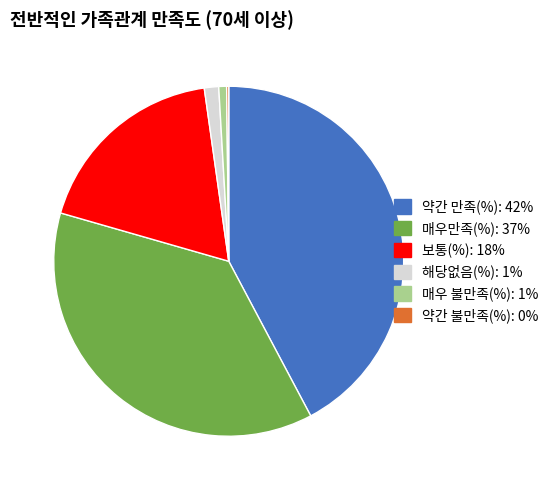

Is there any slice that represents more than half of the pie?

No